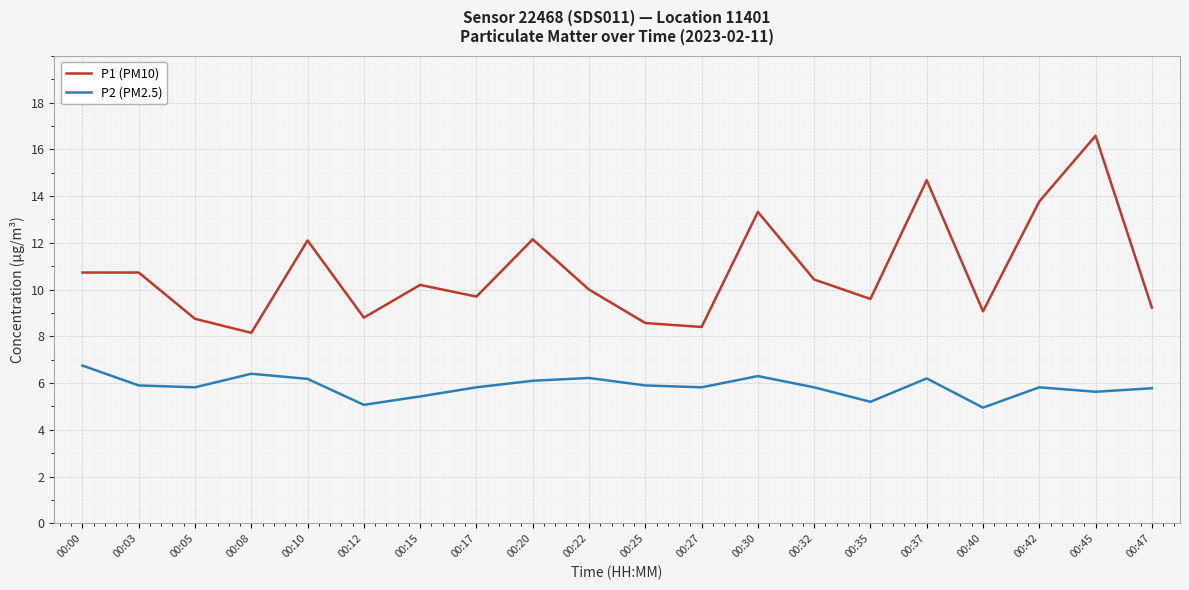

Does the chart display data point markers on the line(s)?

No